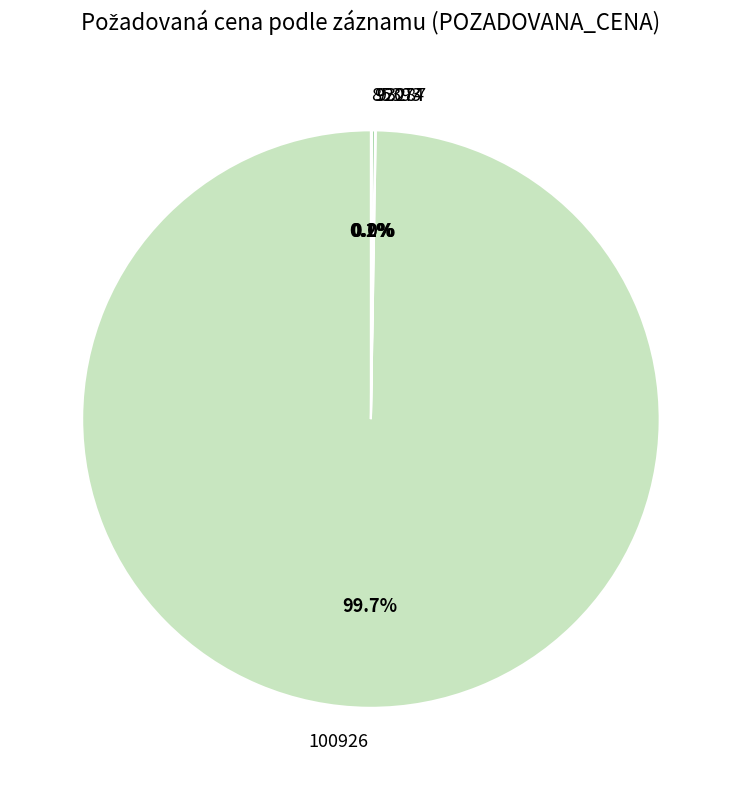

What is the largest slice in the pie chart?

100926